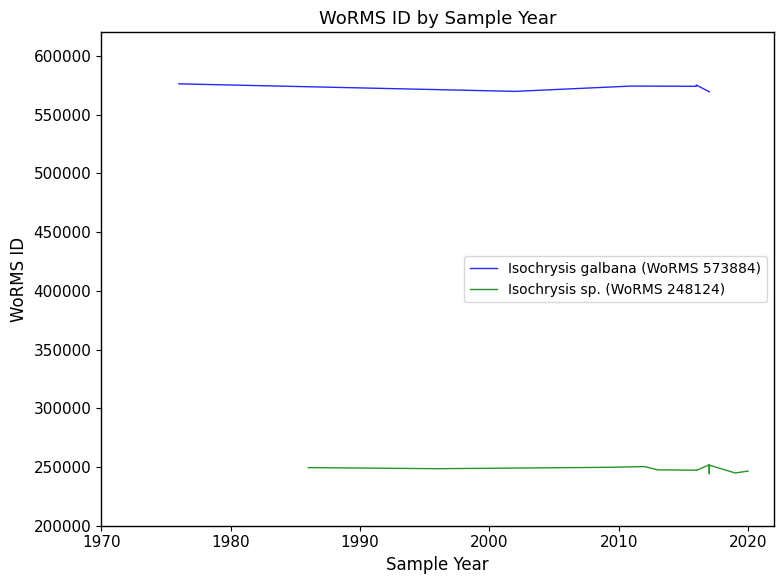

Where is Isochrysis sp. (WoRMS 248124) nearest to the value 248124?

2002